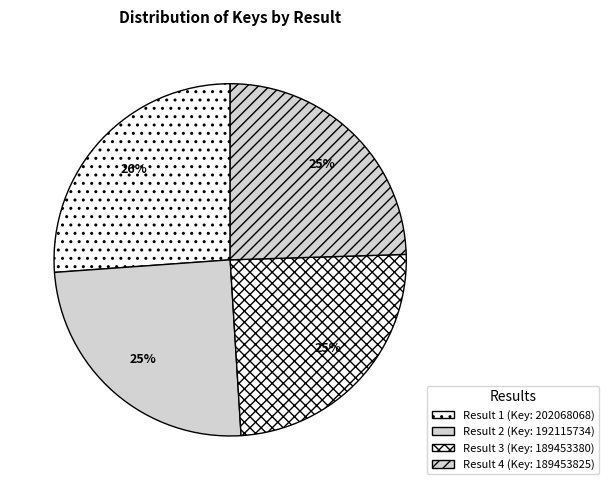

What is the largest slice in the pie chart?

1